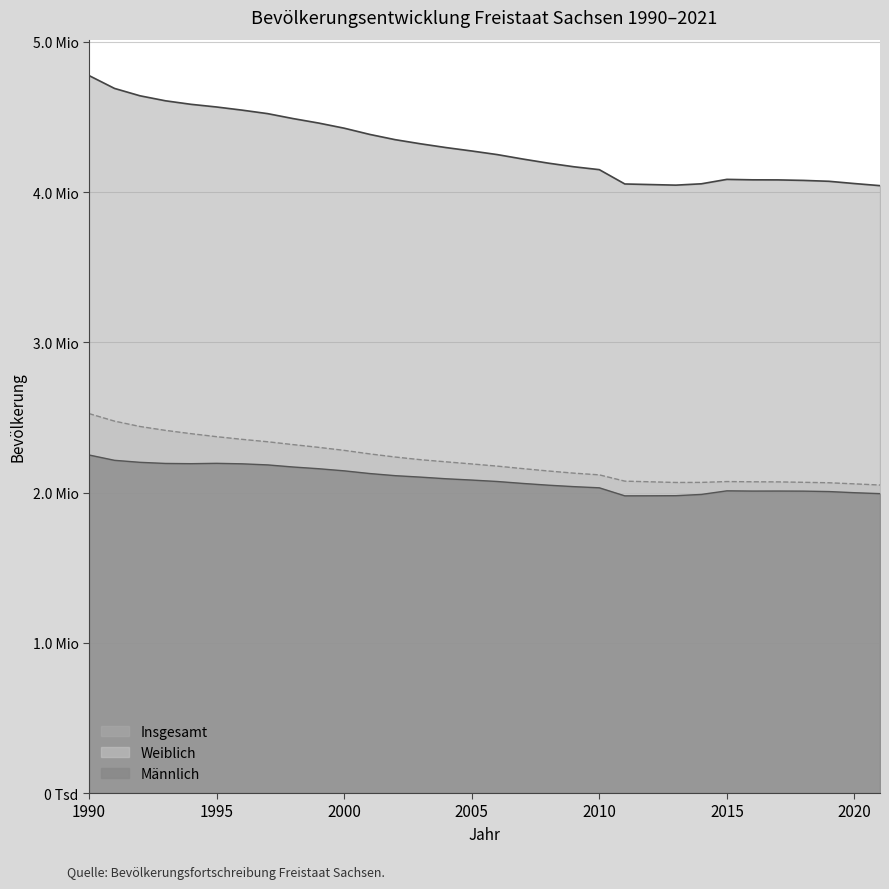

What is the approximate value of Insgesamt at 2003, to the nearest 10?

4321440